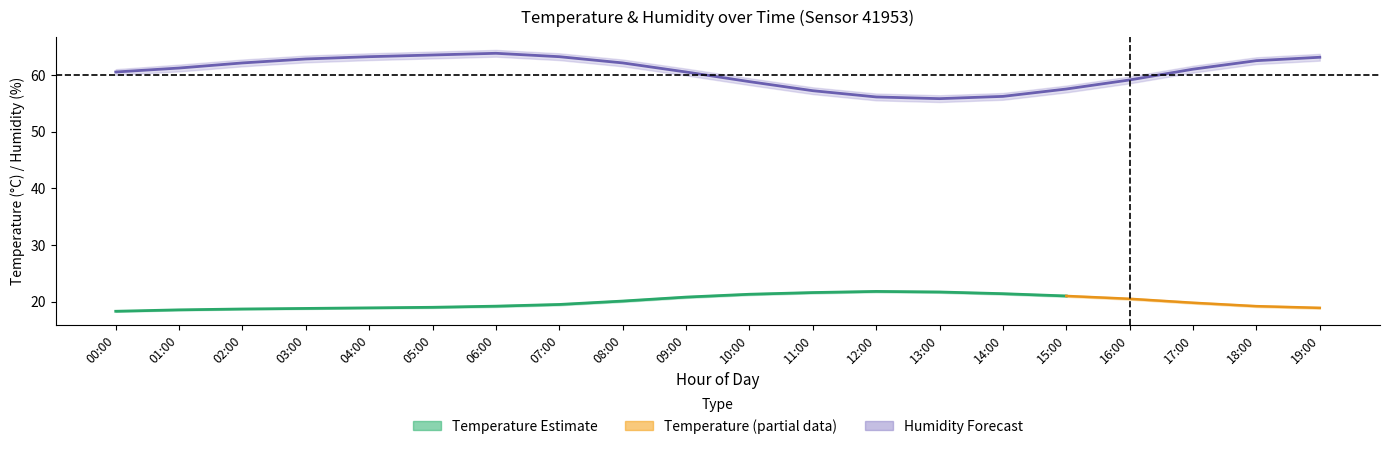

True or false: temperature_lower and humidity_upper intersect in this chart.

False